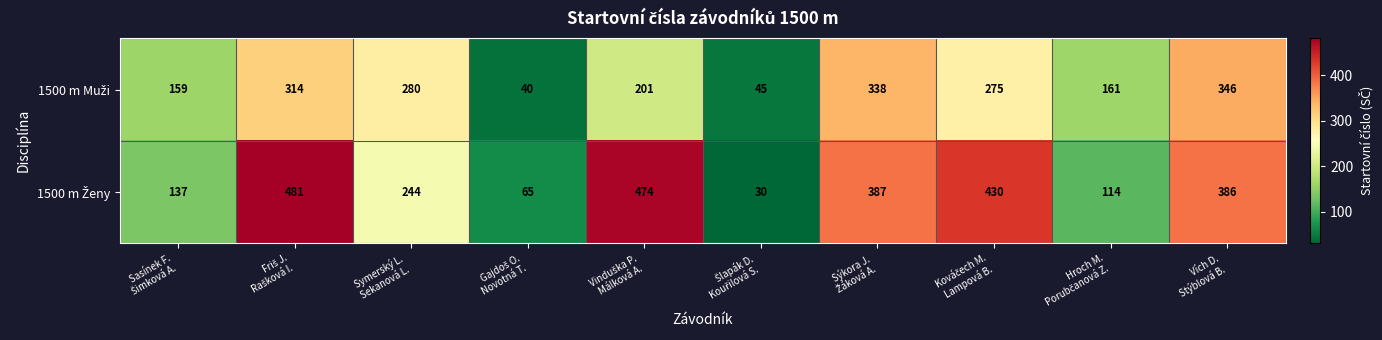

What is the maximum value shown in the chart?

481